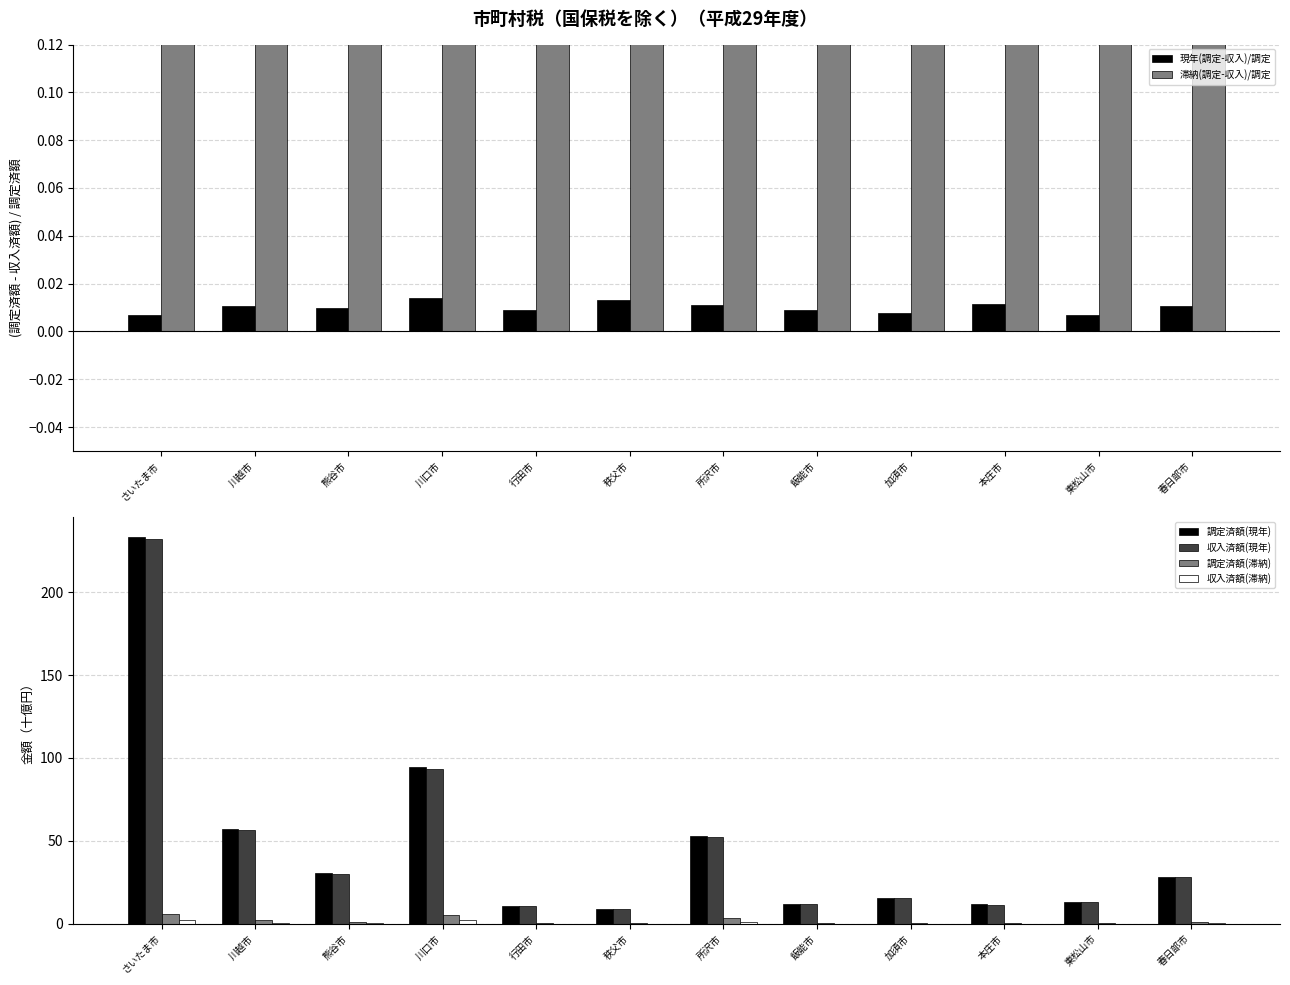

What is the label of the 10th bar from the right?

熊谷市